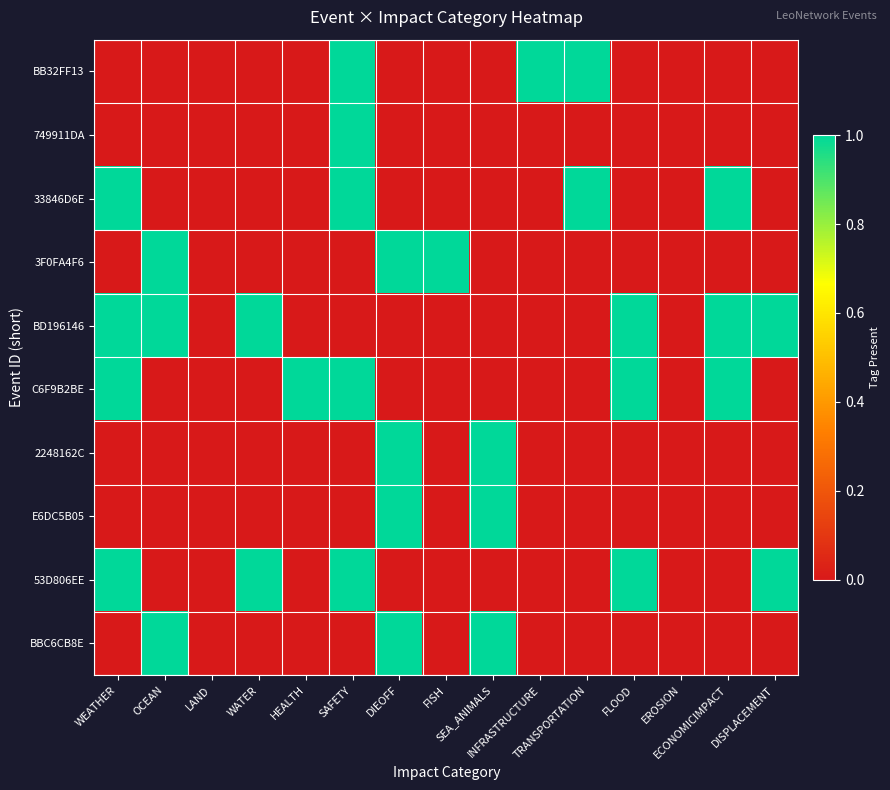

Count the number of data series in this chart.

10